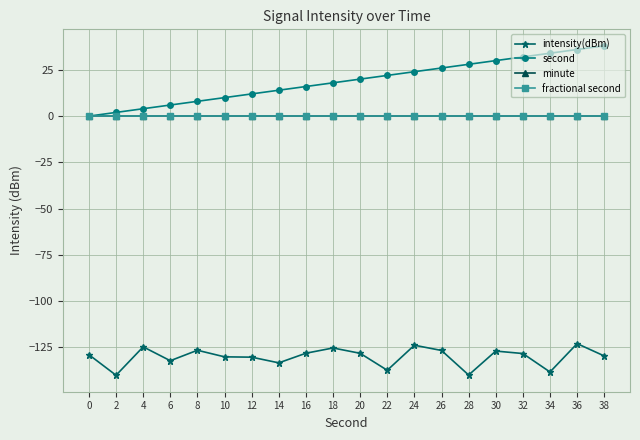

How many values in the intensity(dBm) series are below -128?

13